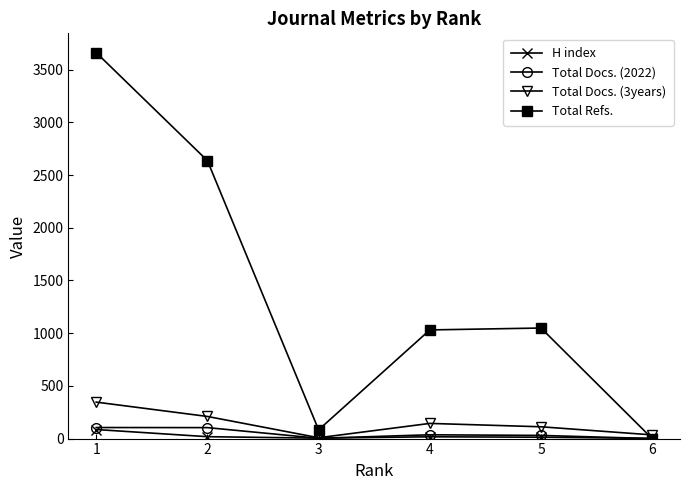

At which label does H index reach its peak?

1